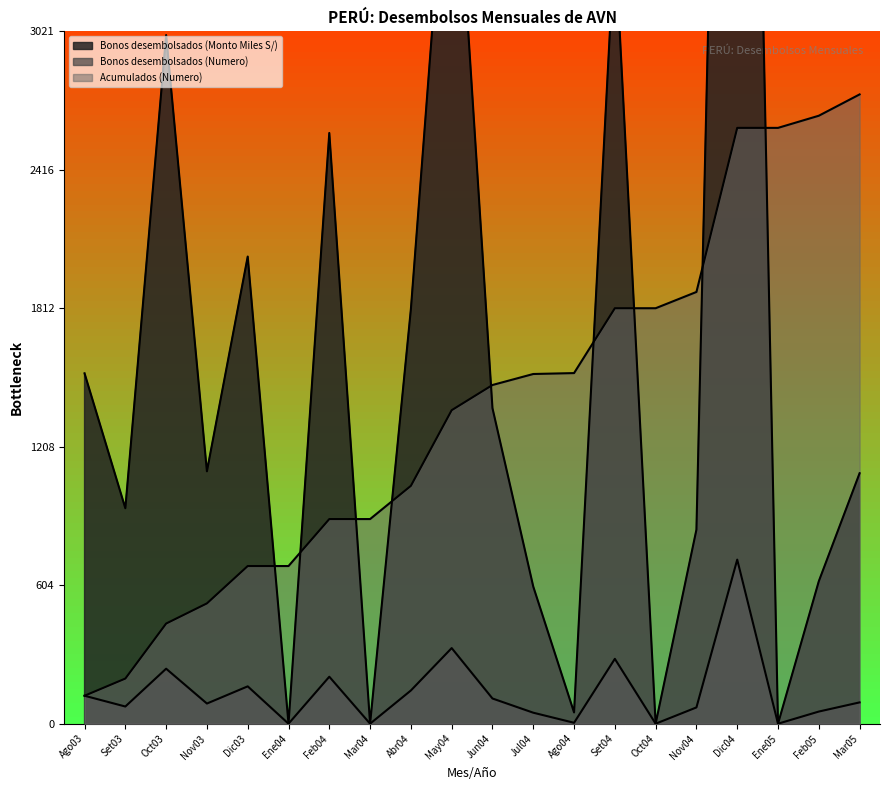

What is the difference between the maximum and second lowest values in the Acumulados (Numero) series?

2549.0